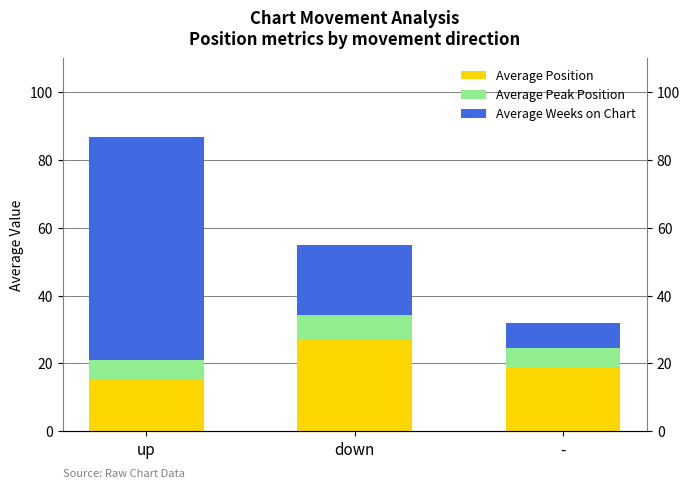

At which label does Average Position first exceed 18?

down